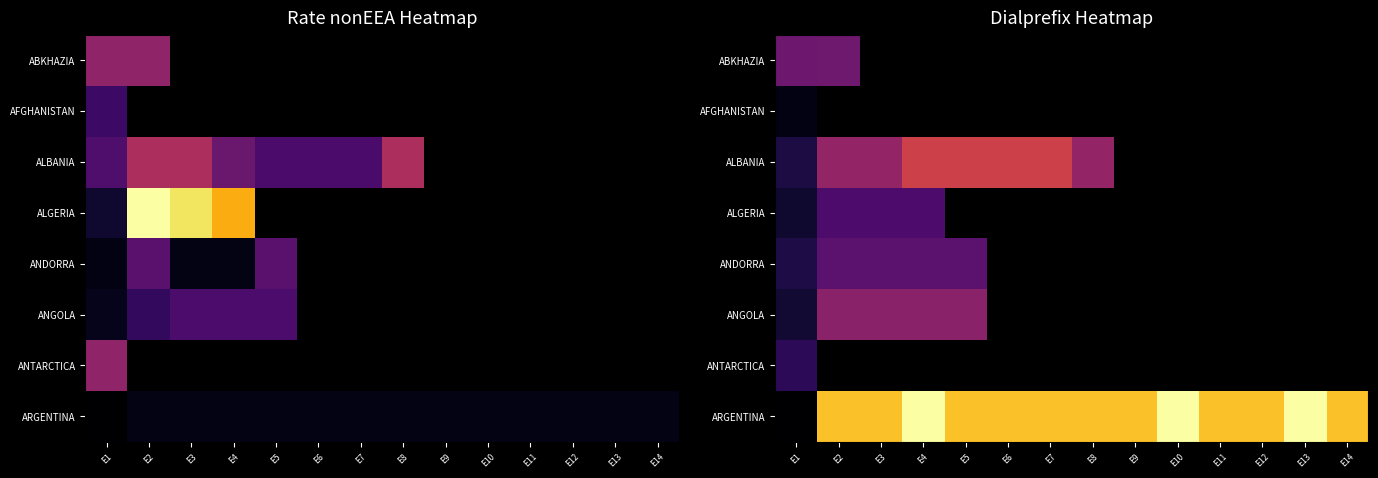

What is the total value across all series at E1?

46.7